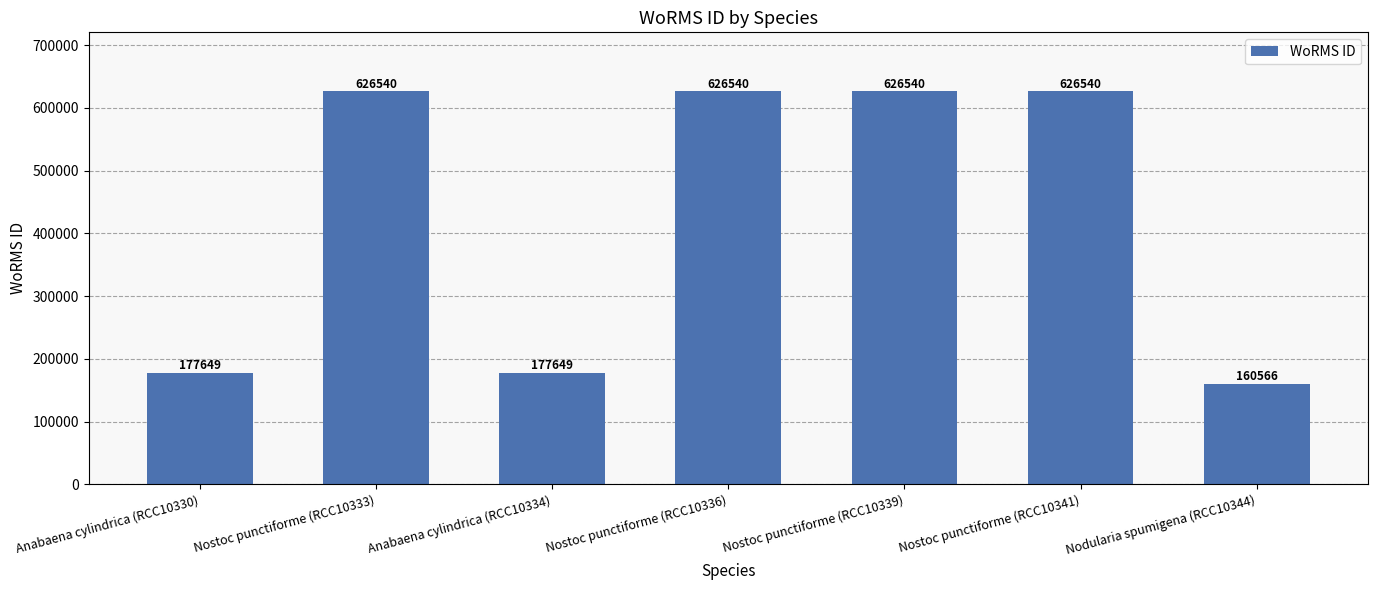

What is the ratio of the value at Anabaena cylindrica (RCC10330) to the value at Anabaena cylindrica (RCC10334)?

1.0